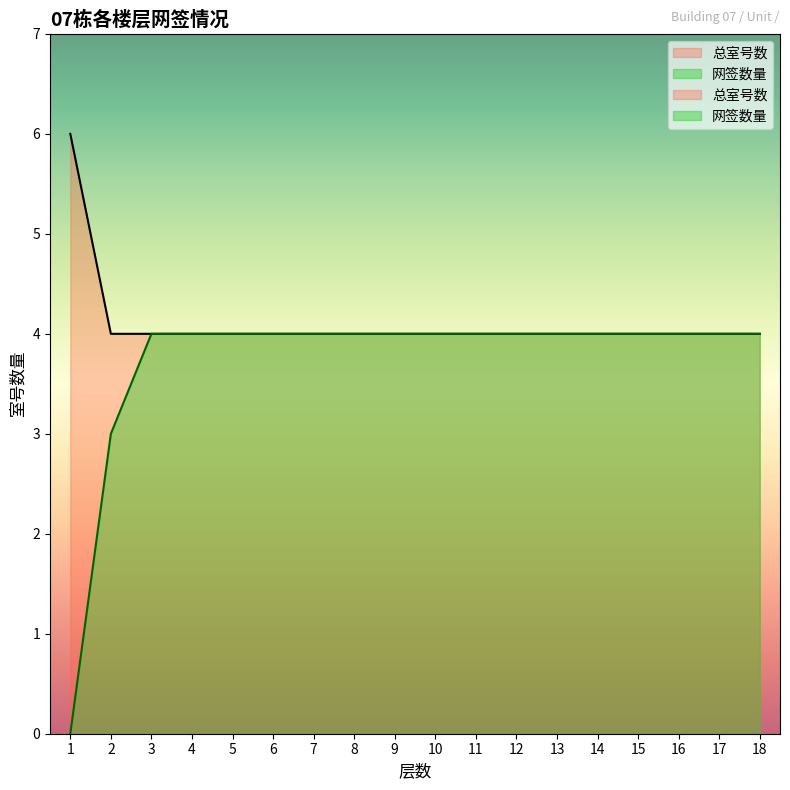

True or false: 网签数量 has more than 0 interior local peaks.

False